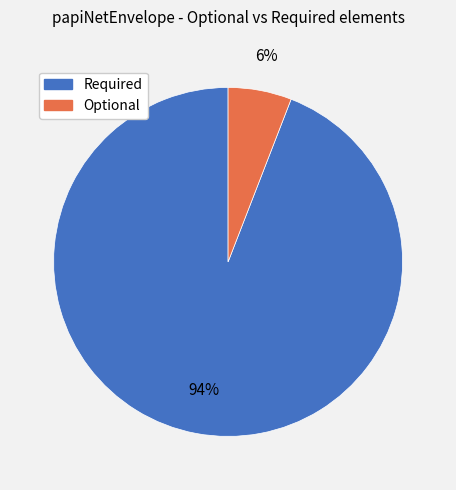

Between Optional and Required, which is larger?

Required